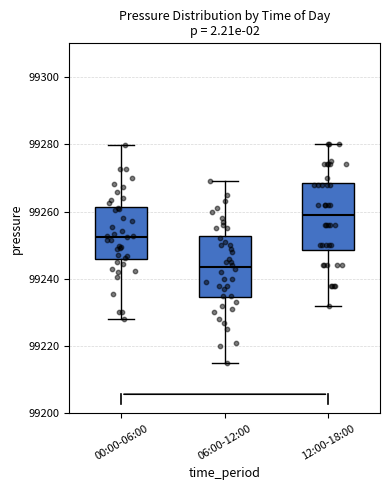

Which box's median line is the lowest?

06:00-12:00